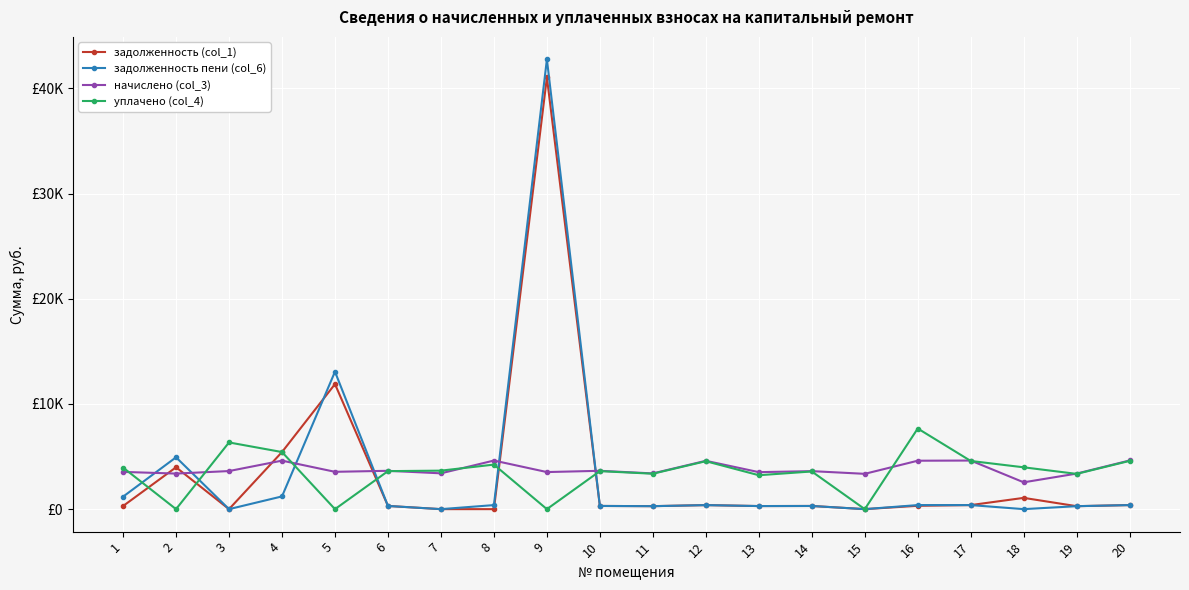

List the series in order of their peak value, highest first.

задолженность пени (col_6), задолженность (col_1), уплачено (col_4), начислено (col_3)